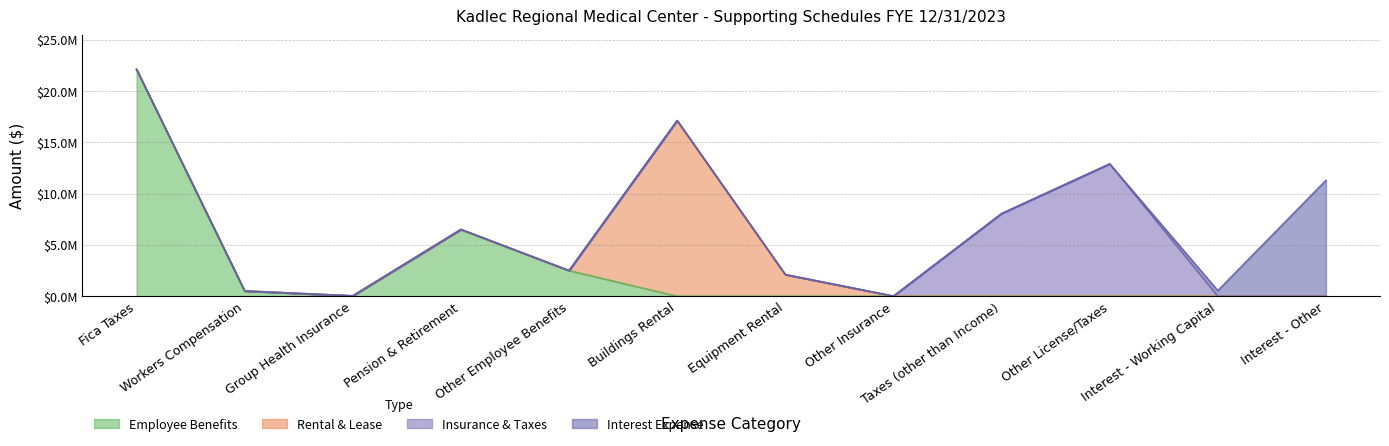

Between which two adjacent categories do Interest Expense and Insurance & Taxes first intersect?

Other License/Taxes and Interest - Working Capital